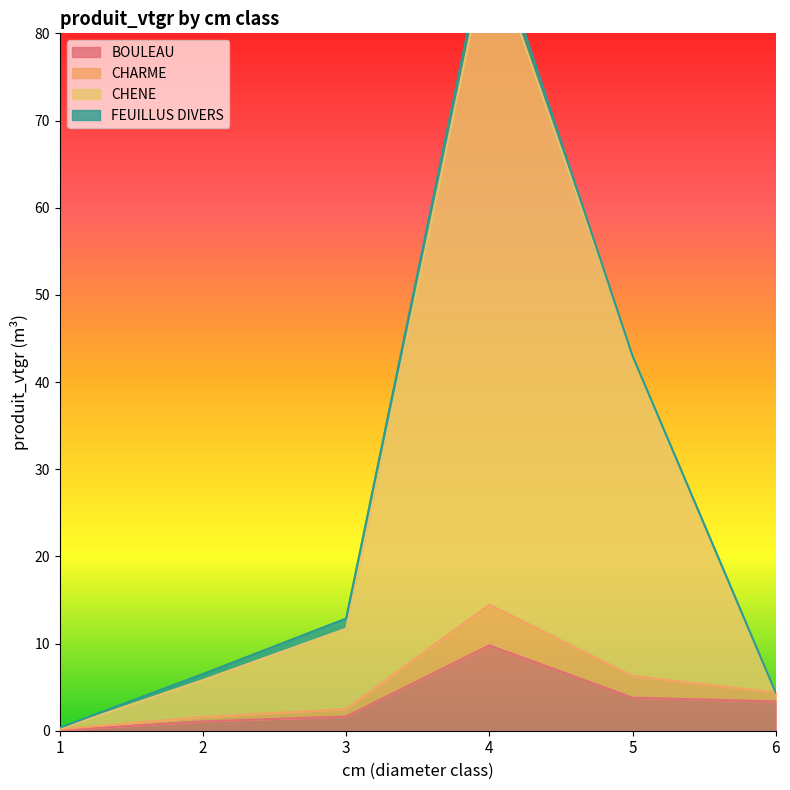

True or false: BOULEAU and CHARME cross at least once.

False